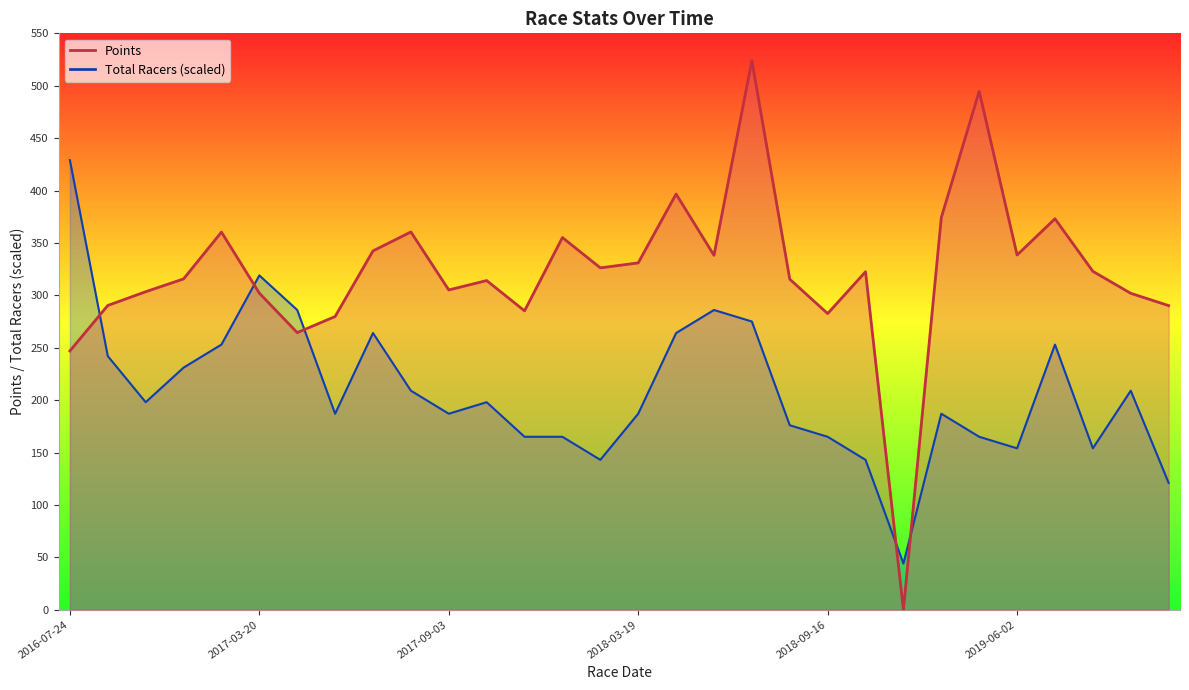

True or false: Points has a value of 415.4 at 2018-09-16.

False